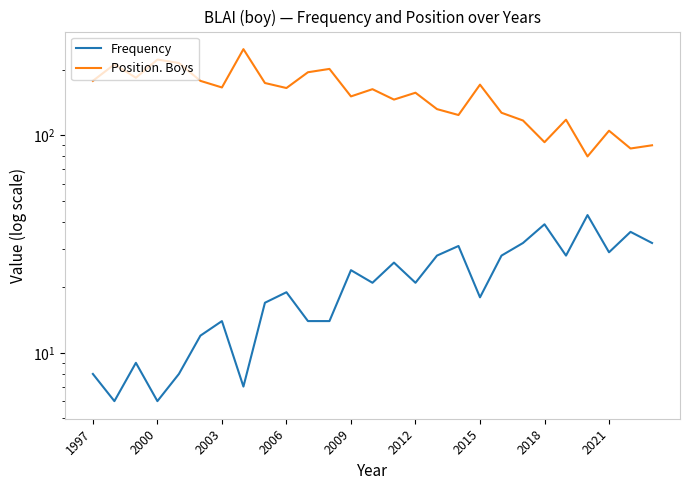

Rank the series by their average value, from highest to lowest.

Position. Boys, Frequency